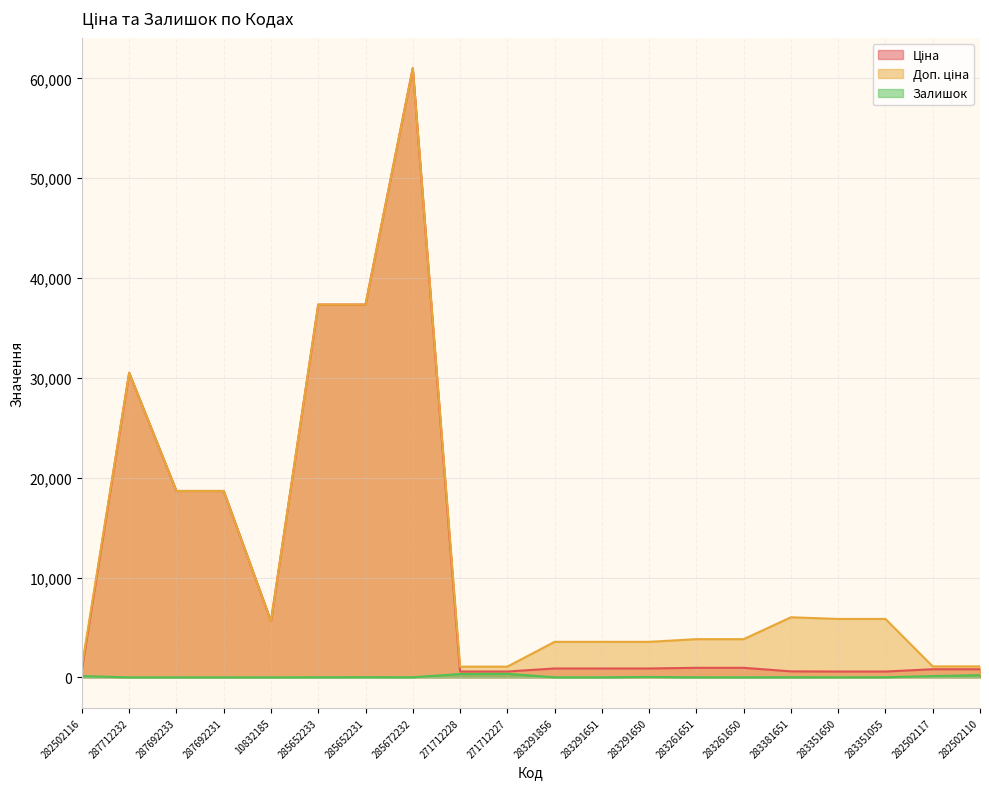

Reading left to right, list all the values displayed in this chart.

Ціна: 813.0	30512.3	18671.5	18671.5	5636.0	37343.0	37343.0	61024.7	586.0	586.0	889.9	889.9	889.9	957.1	957.1	602.1	585.3	585.3	813.0	813.0
Доп. ціна: 1101.8	30512.3	18671.5	18671.5	5636.0	37343.0	37343.0	61024.7	1074.5	1074.5	3559.7	3559.7	3559.7	3828.4	3828.4	6020.8	5852.9	5852.9	1101.8	1101.8
Залишок: 125.0	0.0	0.0	0.0	1.0	12.0	22.0	15.0	333.0	359.0	7.0	6.0	43.0	8.0	6.0	13.0	6.0	13.0	129.0	219.0